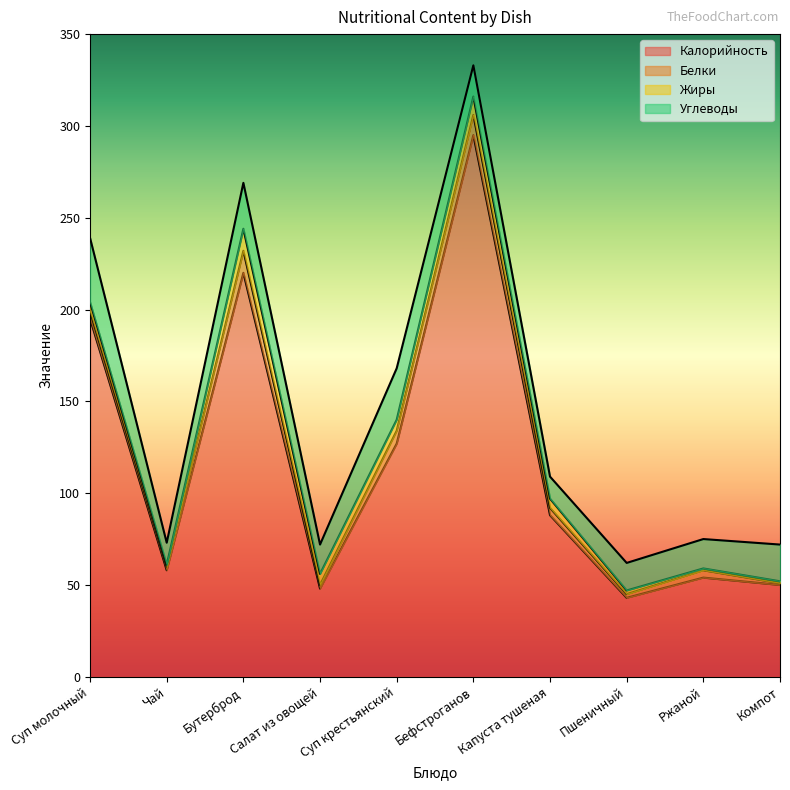

True or false: Жиры and Углеводы intersect in this chart.

False